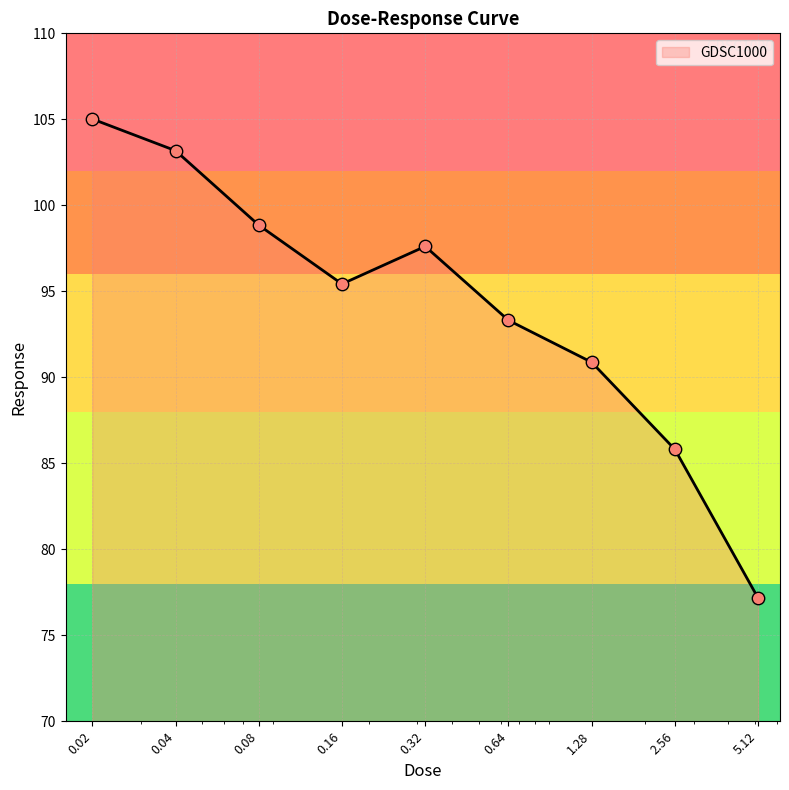

What is the greatest value displayed?

105.0